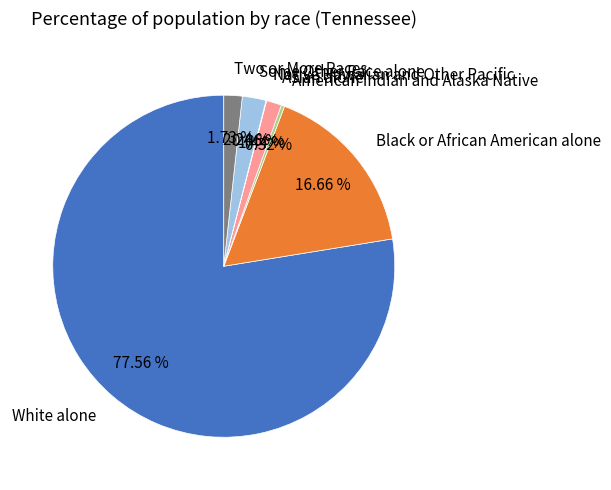

Does American Indian and Alaska Native account for over 50% of the chart?

No